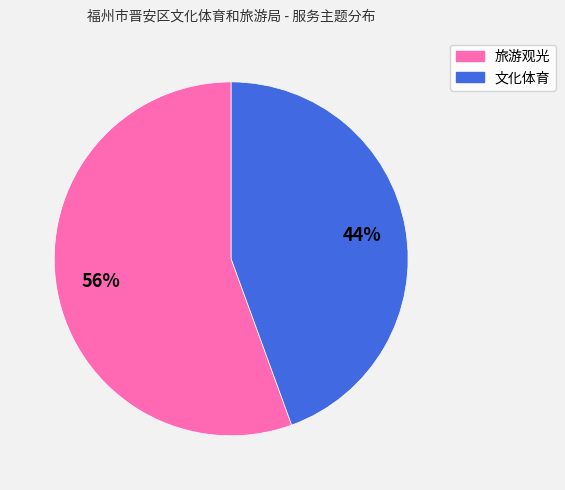

Is there any slice that represents more than half of the pie?

Yes